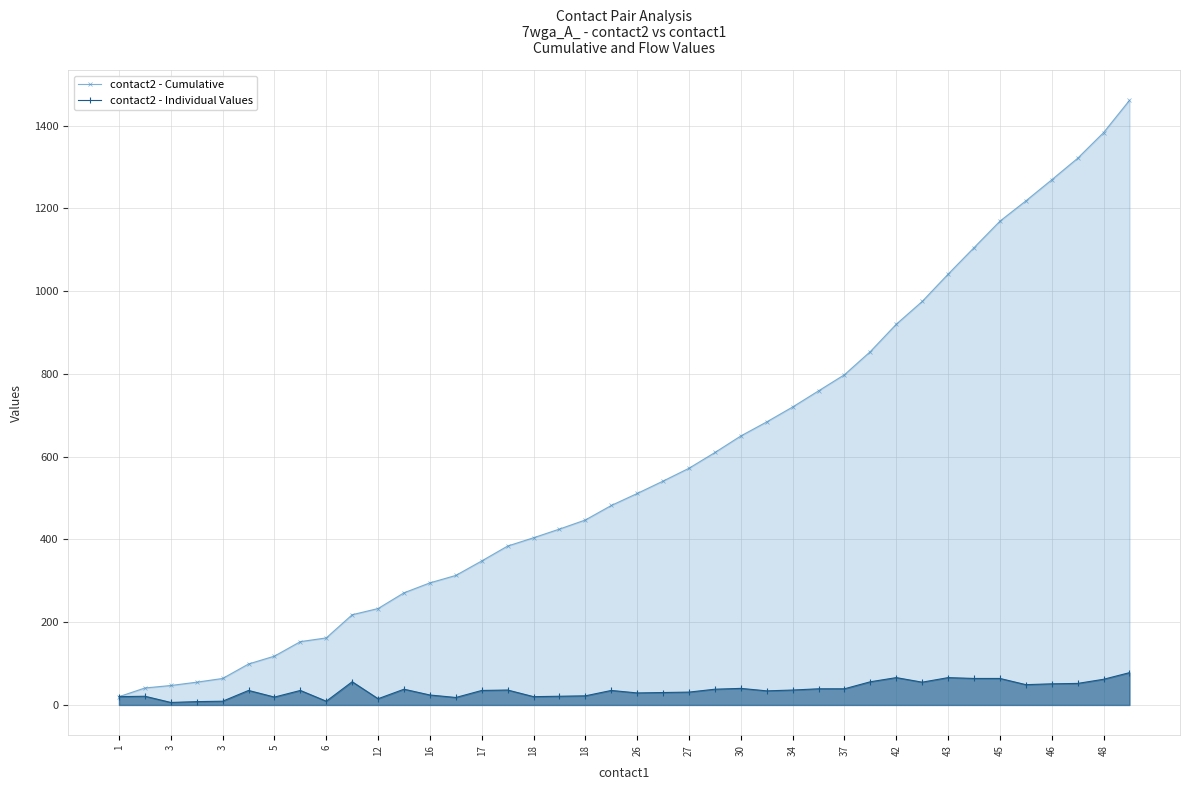

True or false: contact2 - Cumulative and contact2 - Individual Values intersect in this chart.

False